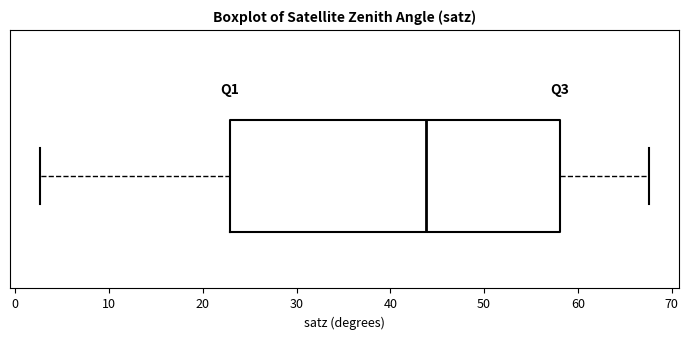

Where does the right whisker of the box end on the x-axis? The values are not printed on the chart, so give them approximately, as read against the axis.

68